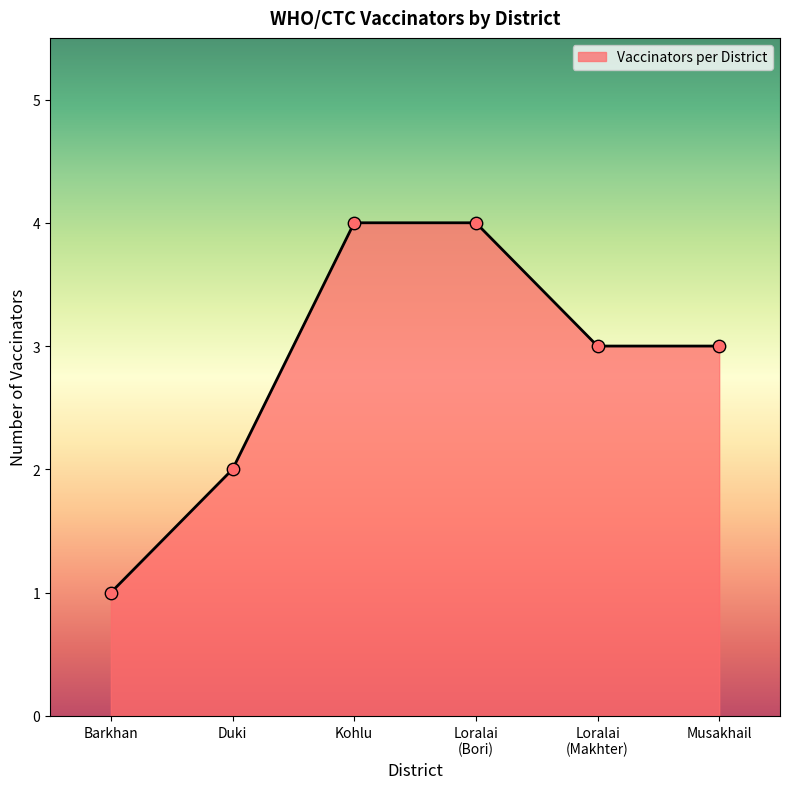

Which has a higher value, Duki or Musakhail?

Musakhail